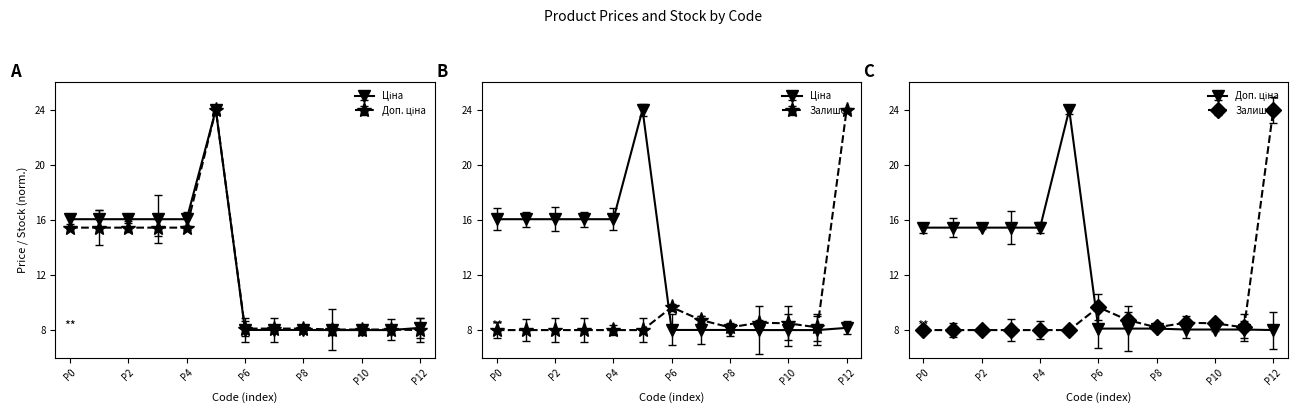

True or false: Доп. ціна has more than 0 interior local peaks.

True